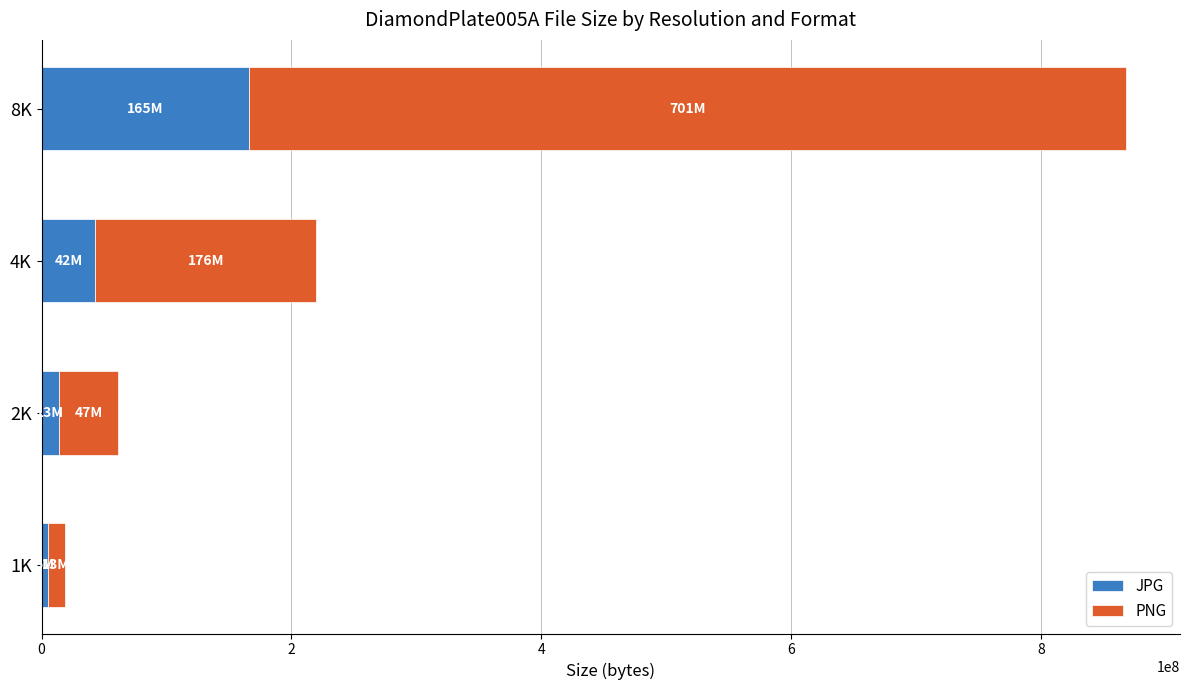

What is the difference between the second highest and second lowest values in the JPG series?

29004706